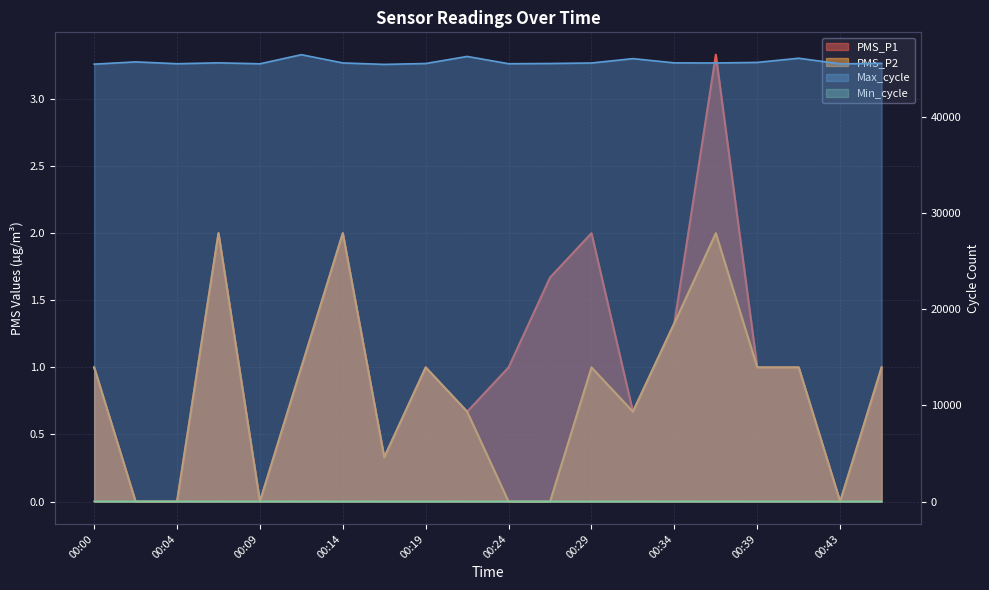

How many interior local valleys does the PMS_P2 series have?

4